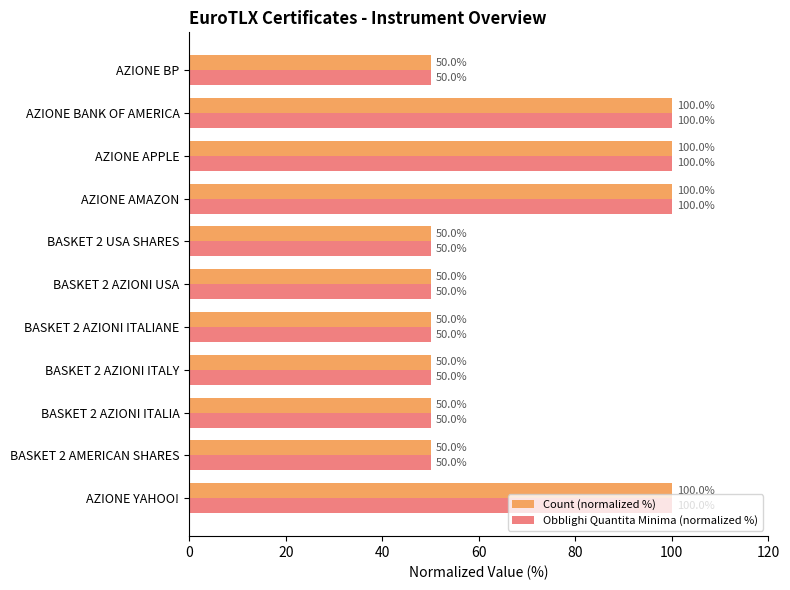

What is the maximum value for Obblighi Quantita Minima (normalized %)?

100